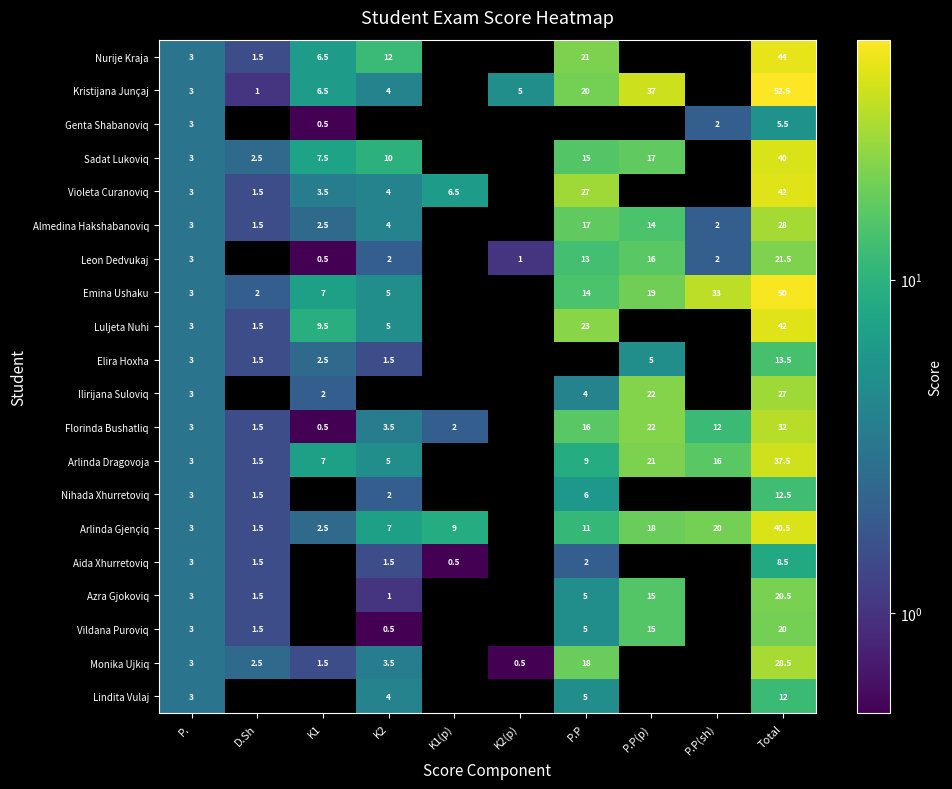

Is it true that Azra Gjokoviq equals 7.9 at P.P?

False